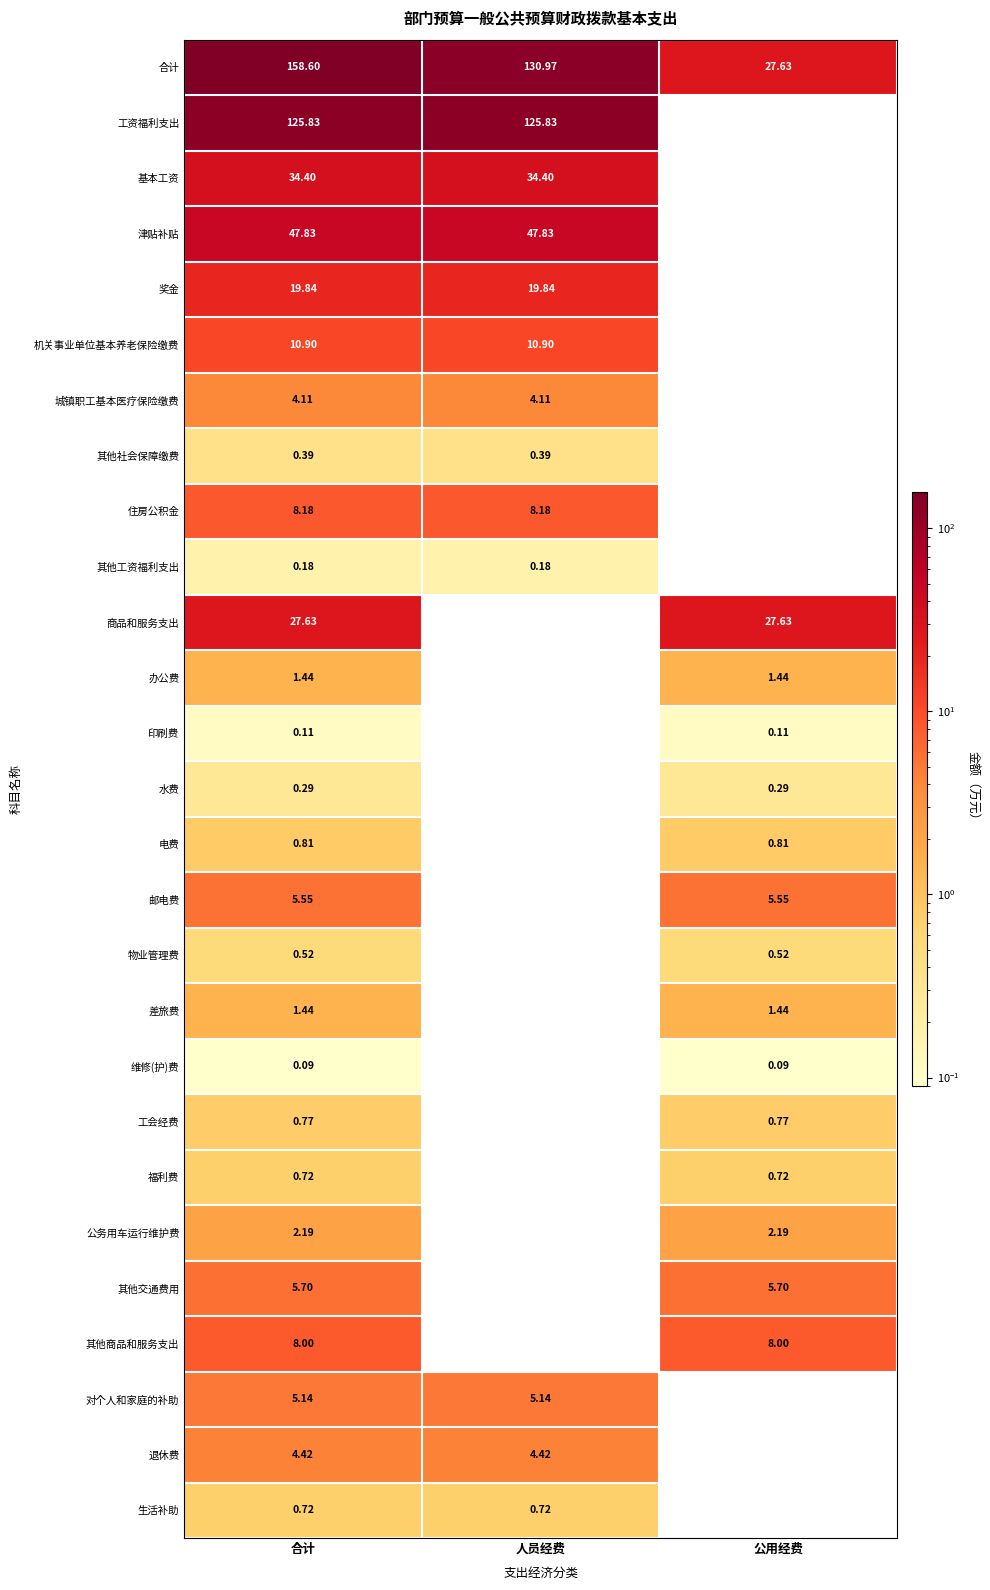

At which label does 合计 first exceed 130?

合计